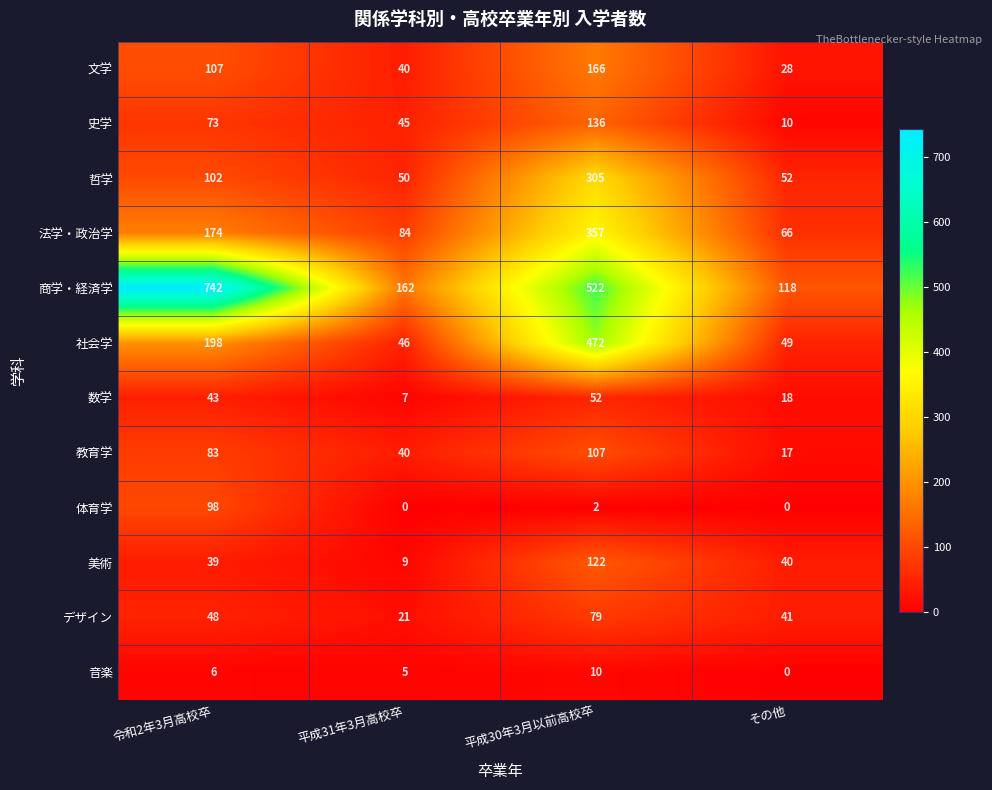

True or false: 社会学 has a value of 251 at 平成30年3月以前高校卒.

False